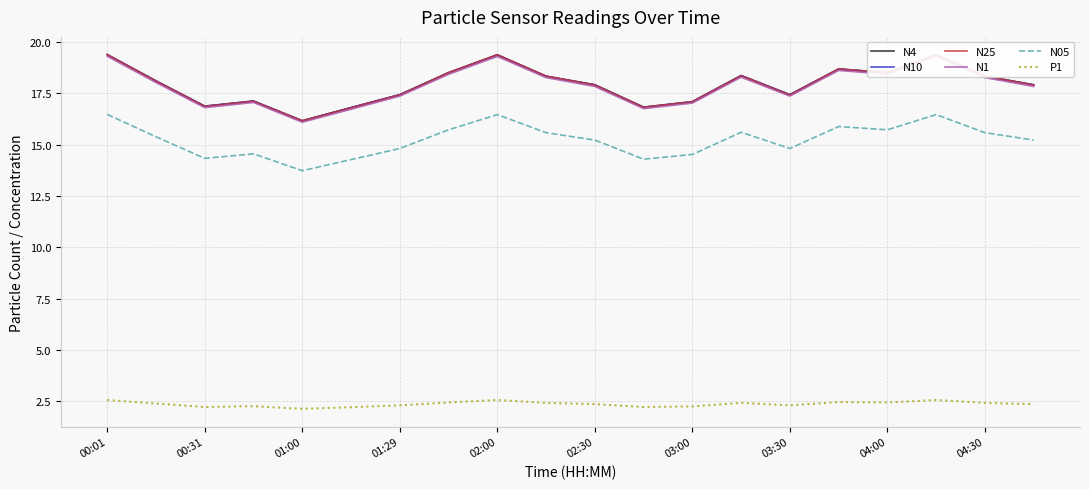

Does the chart display data point markers on the line(s)?

No